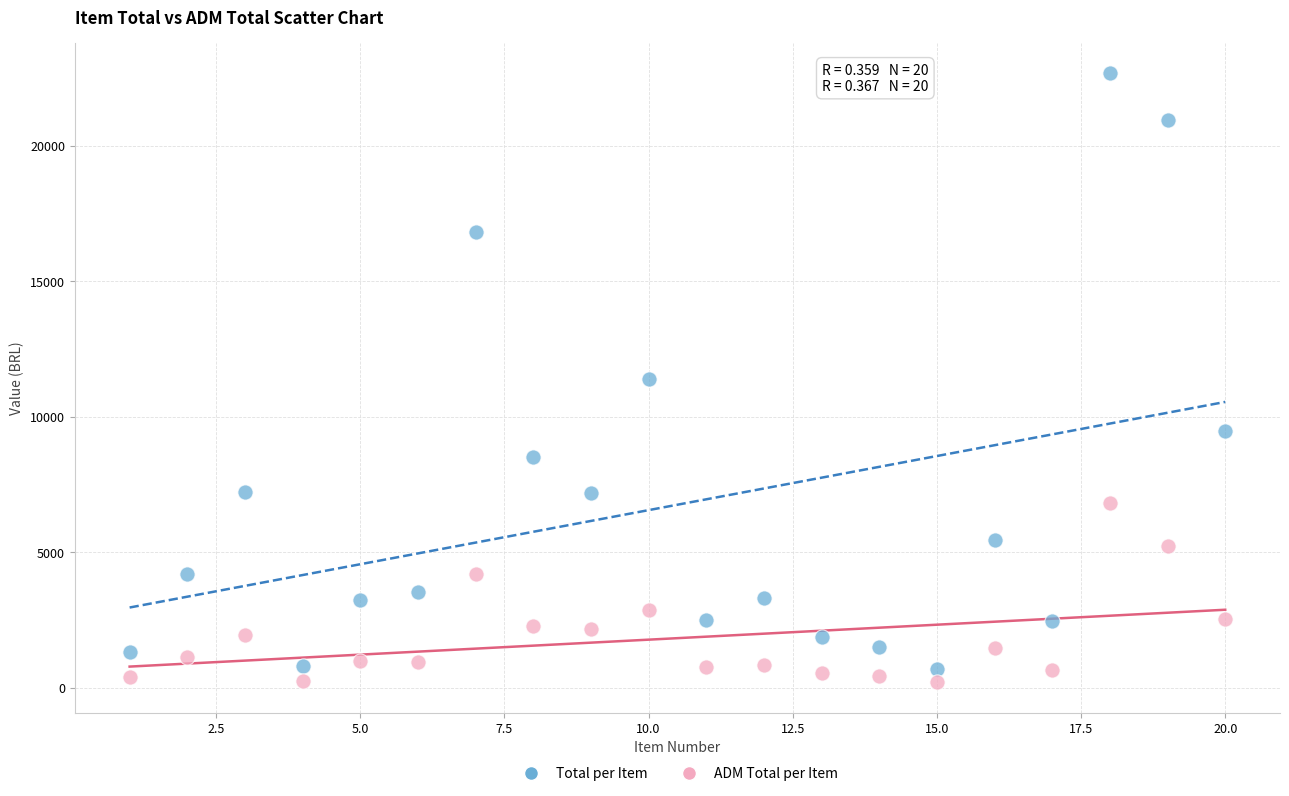

Which series reaches the maximum Y coordinate?

Total per Item